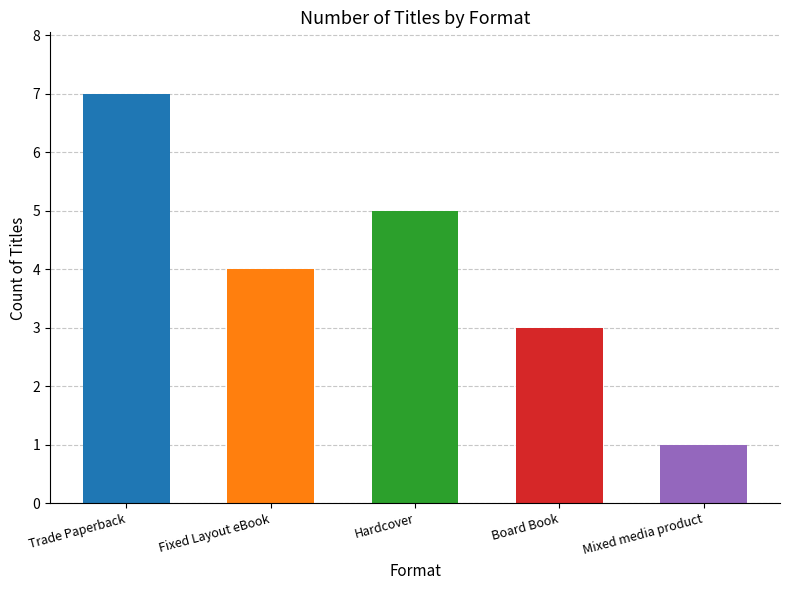

Read the value at Hardcover.

5